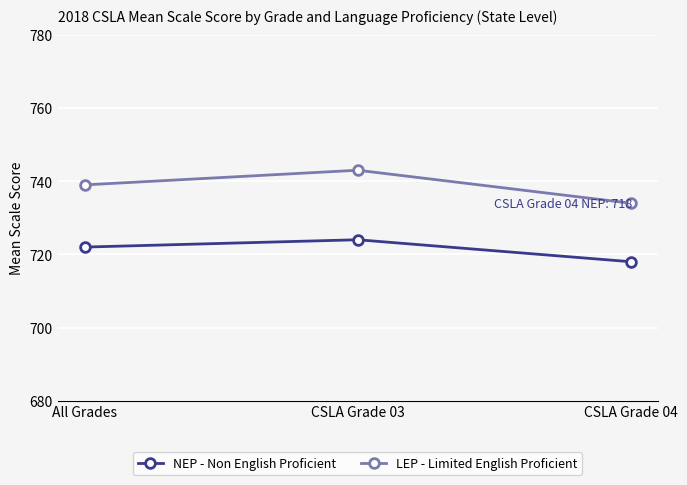

Which category has the lowest value in the NEP - Non English Proficient series?

CSLA Grade 04